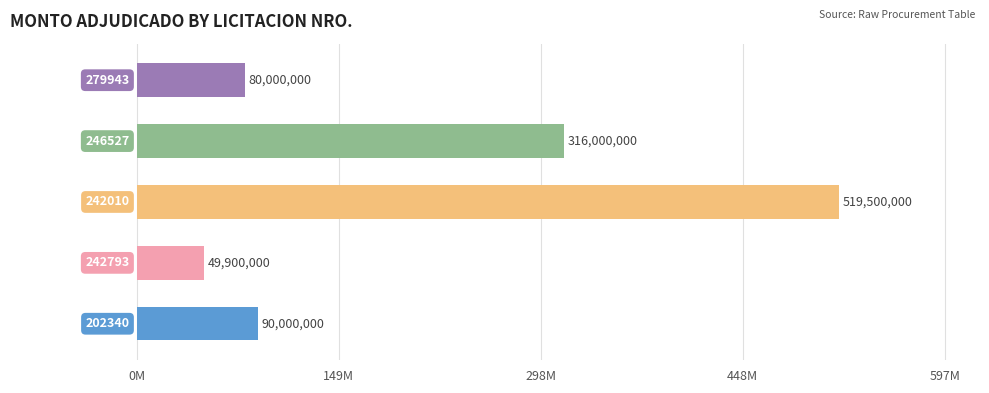

What is the smallest value displayed?

49900000